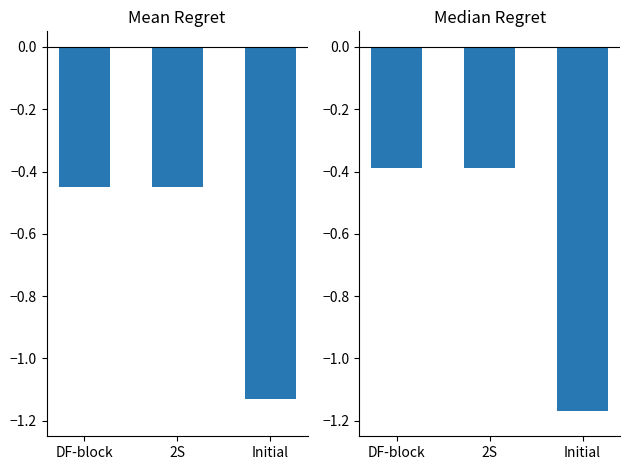

List the series in order of their peak value, lowest first.

Mean Regret, Median Regret